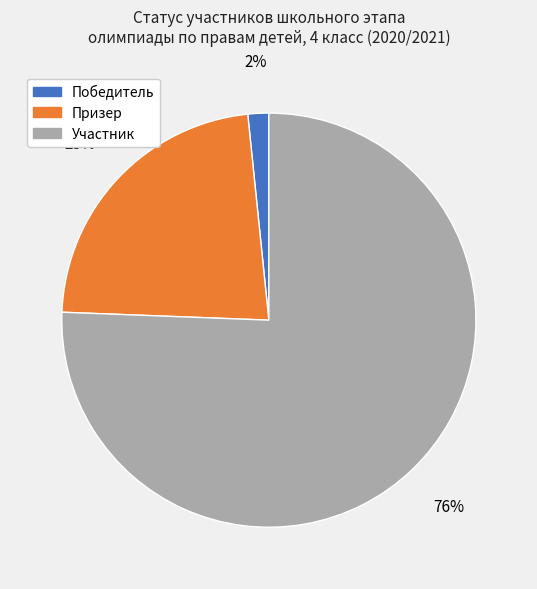

Which category has the biggest portion of the pie?

Участник